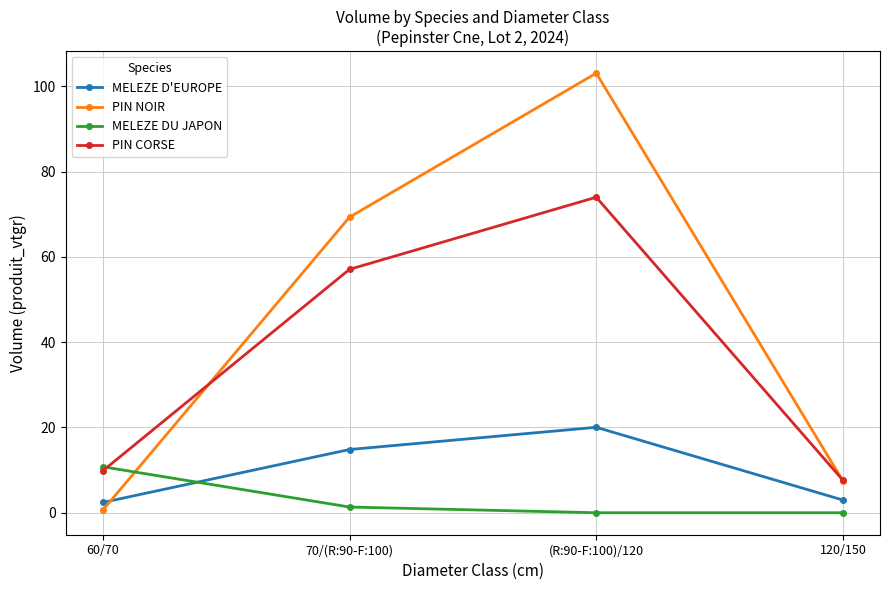

Which series changed the most between 70/(R:90-F:100) and 120/150?

PIN NOIR